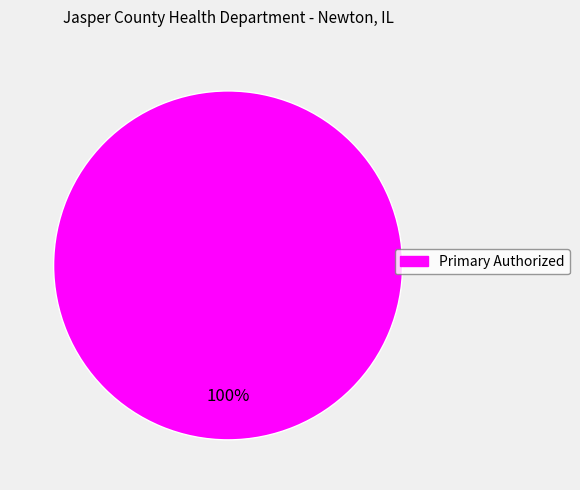

Is there any slice that represents more than half of the pie?

Yes